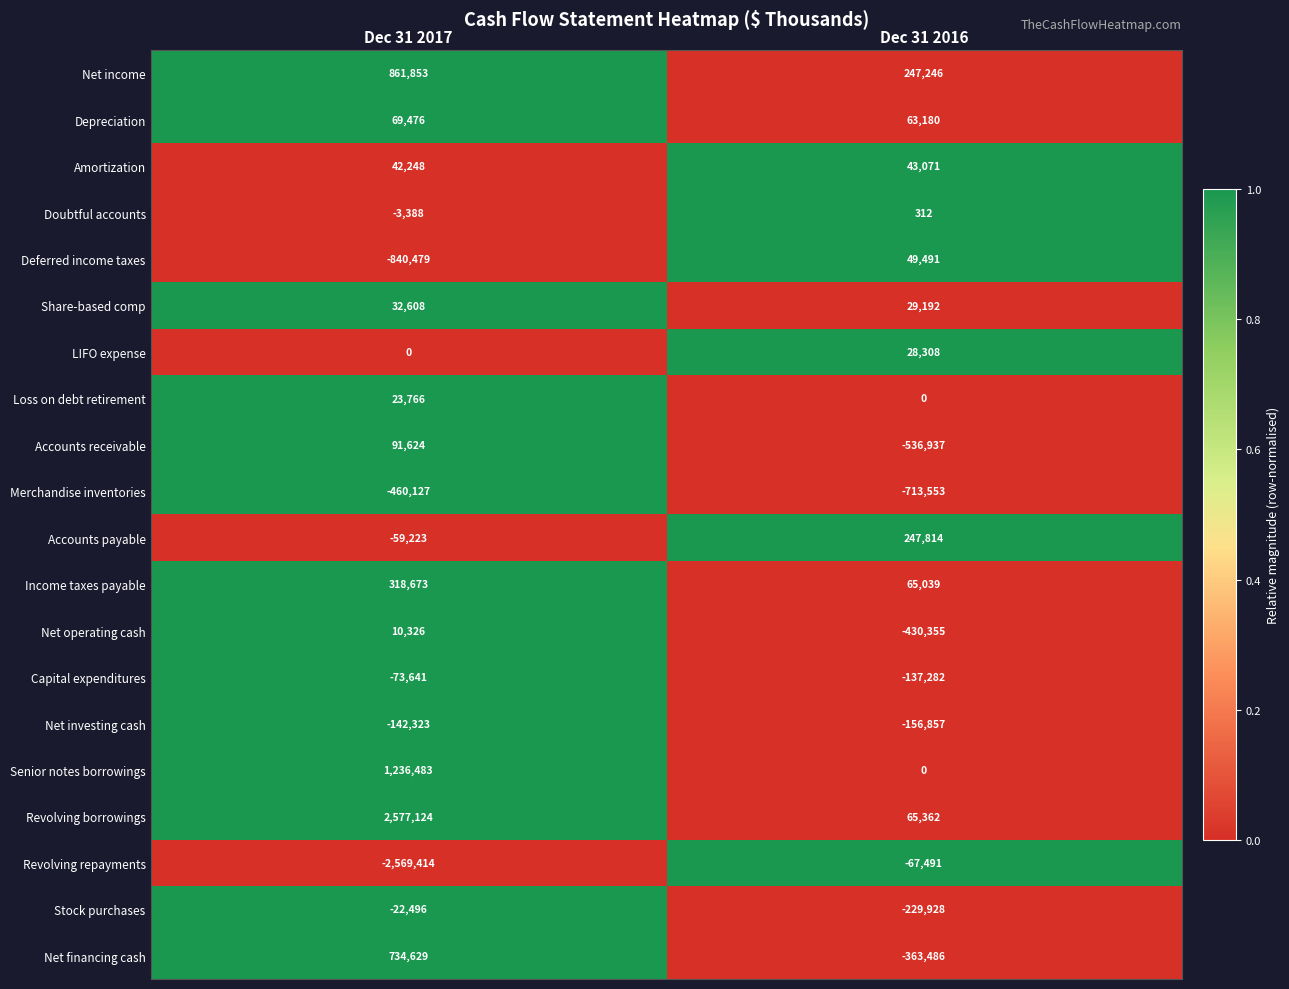

How many data points does each series have?

2